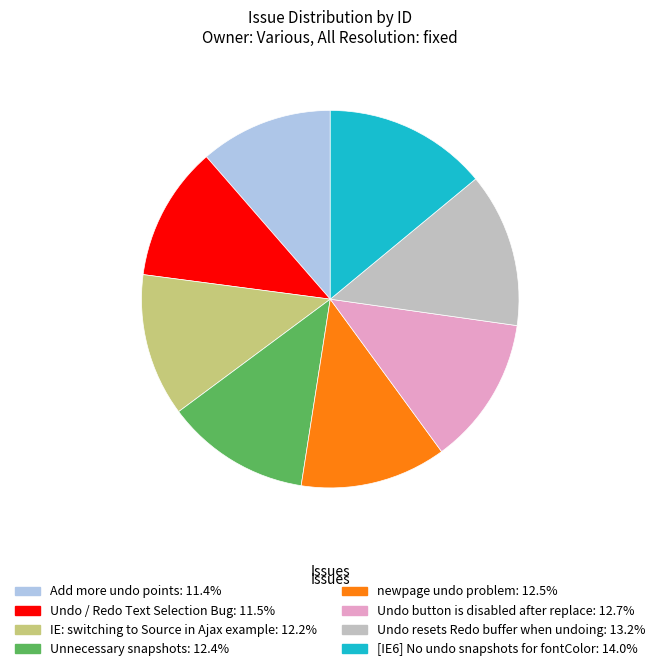

Is there any slice that represents more than half of the pie?

No